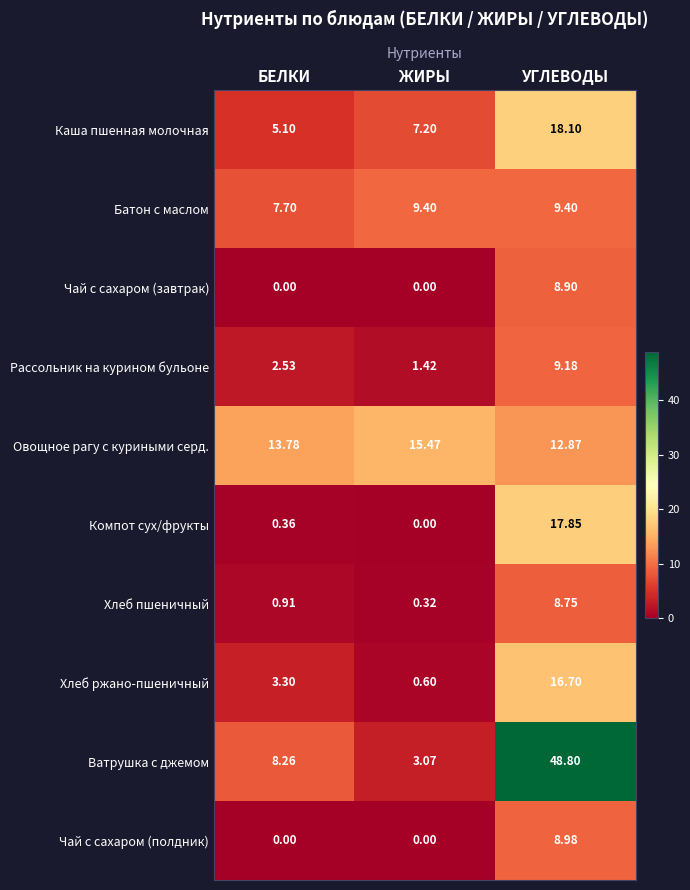

At how many categories does at least one series exceed 11?

3